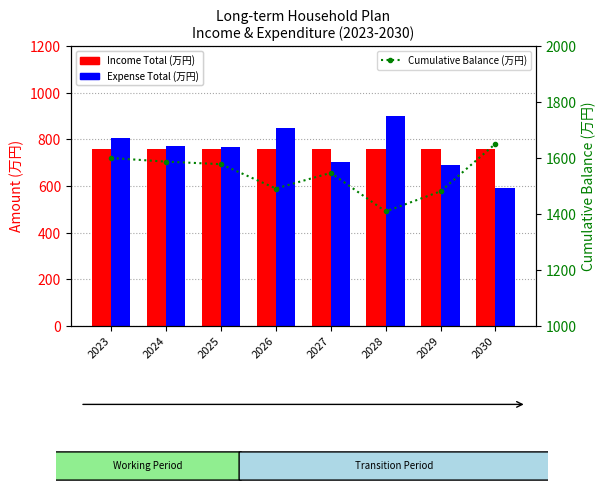

What is the greatest value displayed?

1651